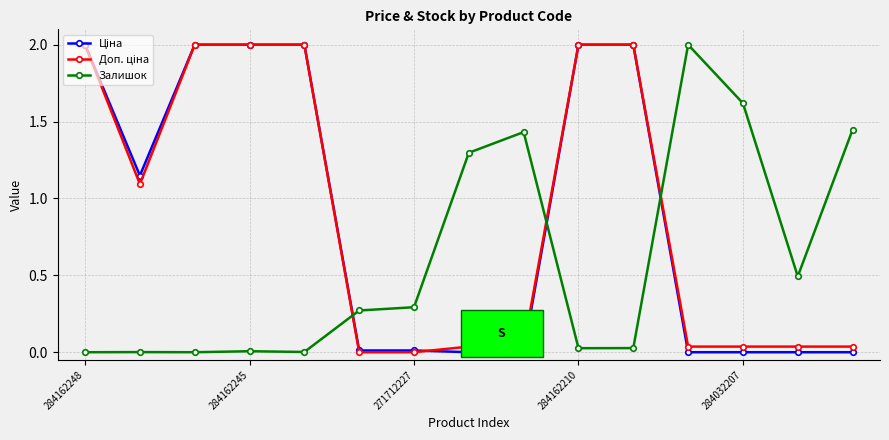

How many data points does each series have?

15